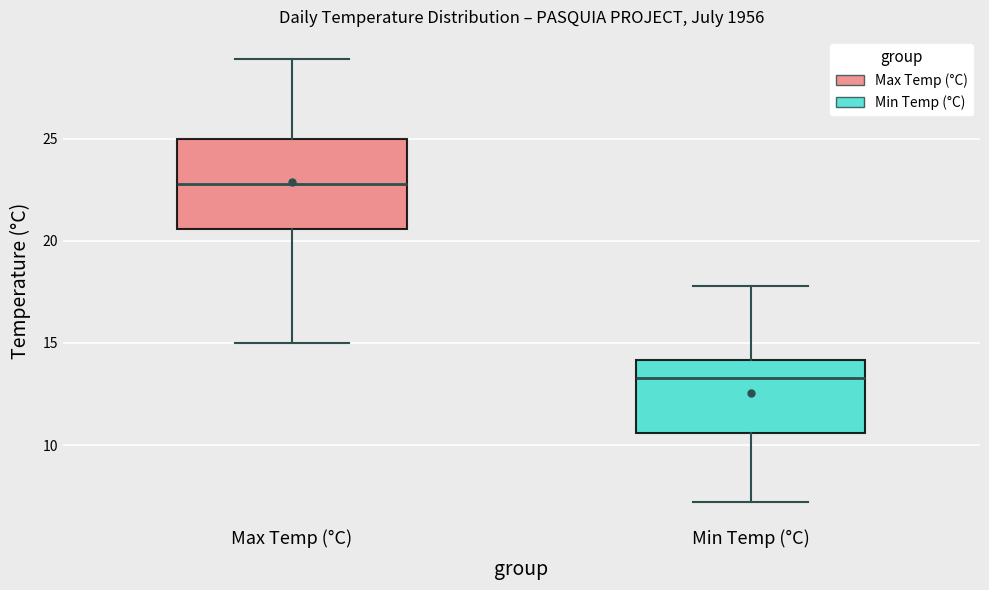

Reading left to right, transcribe this box plot: for each box, give where its median line is, the range the box spans, and where its two whiskers end, as read against the y-axis. The values are not printed on the chart, so give them approximately, as read against the axis.

Max Temp (°C): median 23.0, box 20.5 to 25.0, whiskers 15.0 to 29.0
Min Temp (°C): median 13.5, box 10.5 to 14.0, whiskers 7.0 to 18.0